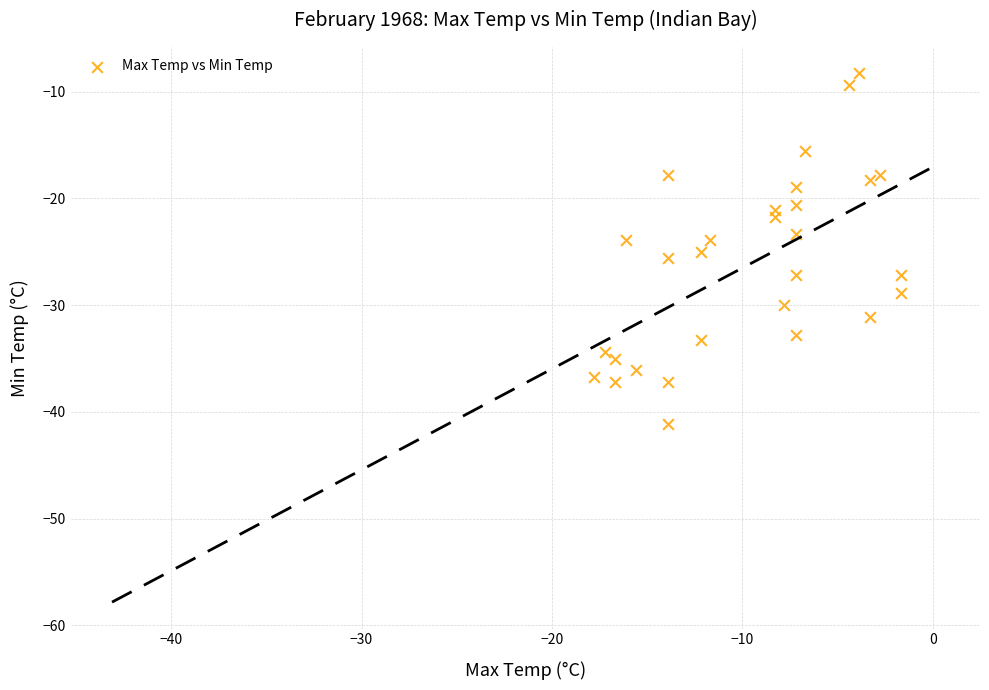

What is the range of Y values (max minus min)?

32.8